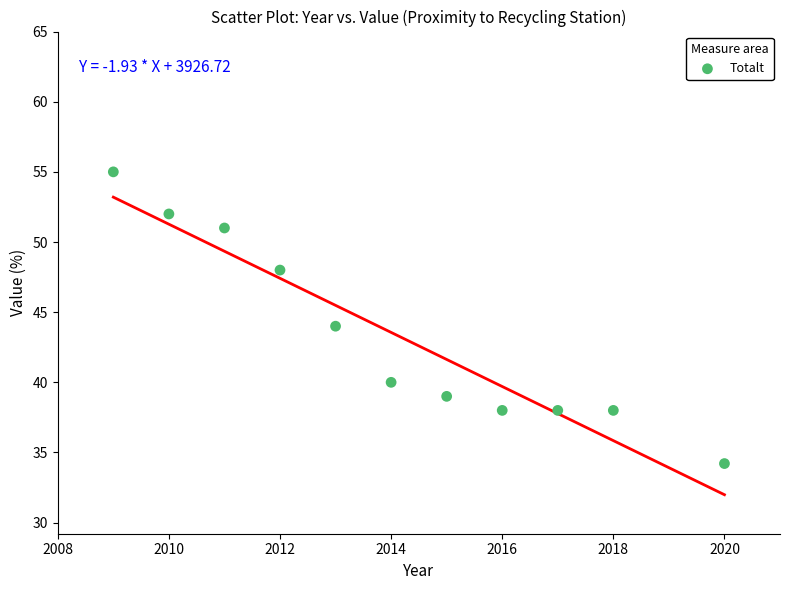

What is the range of Y values (max minus min)?

20.8